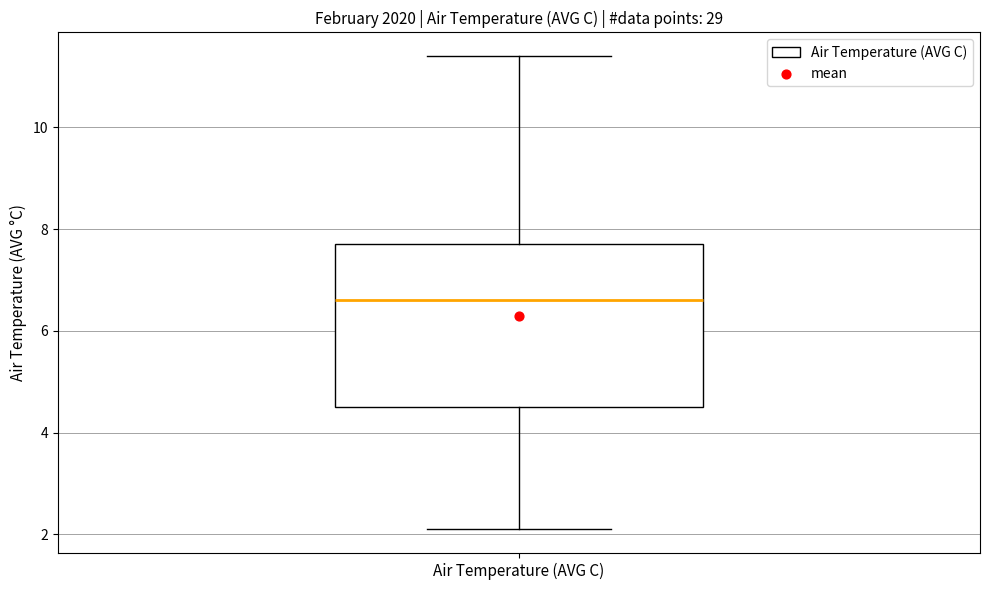

Read this box plot against the y-axis: the position of the median line, the range covered by the box, and the ends of both whiskers. The values are not printed on the chart, so give them approximately, as read against the axis.

median 6.6, box 4.6 to 7.8, whiskers 2.2 to 11.4